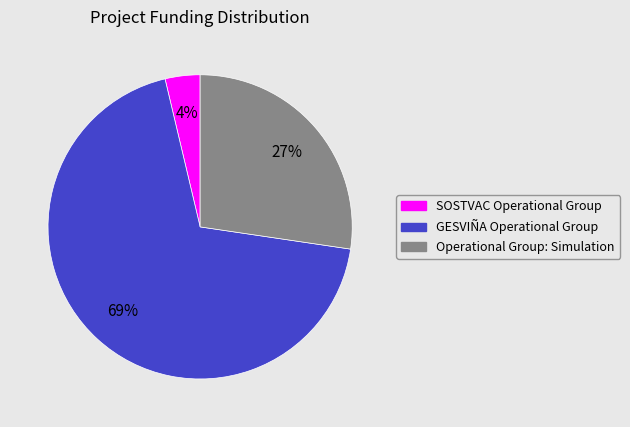

Between Operational Group: Simulation and SOSTVAC Operational Group, which is larger?

Operational Group: Simulation